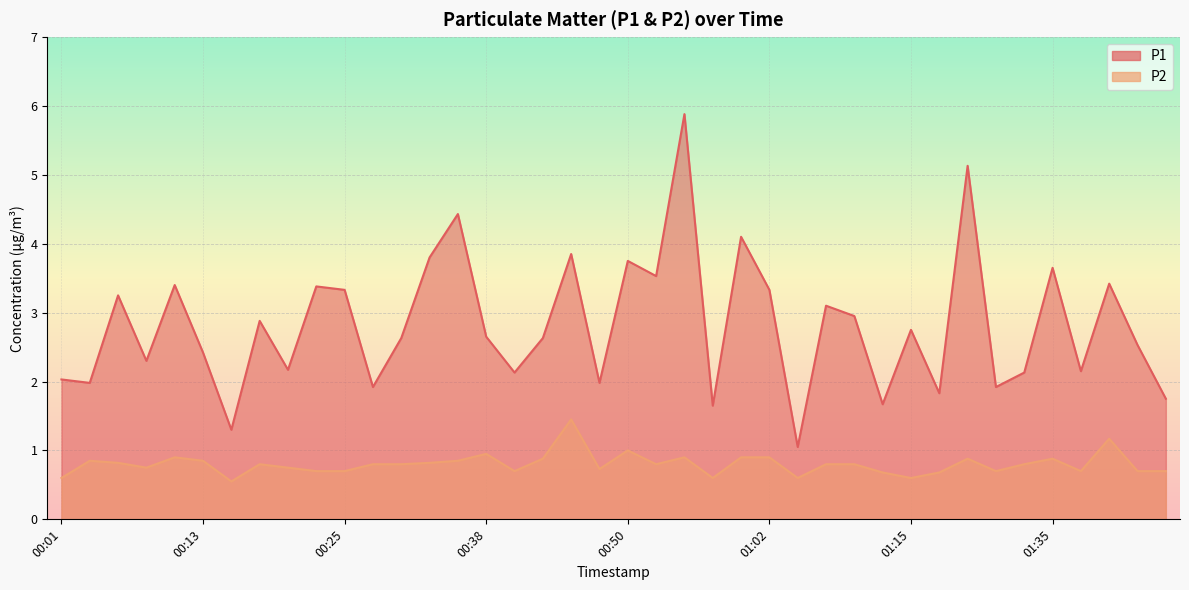

Reading right to left, transcribe all the data shown in this chart.

P1: 1.8	2.5	3.4	2.1	3.6	2.1	1.9	5.1	1.8	2.8	1.7	3.0	3.1	1.1	3.3	4.1	1.6	5.9	3.5	3.8	2.0	3.9	2.6	2.1	2.6	4.4	3.8	2.6	1.9	3.3	3.4	2.2	2.9	1.3	2.4	3.4	2.3	3.2	2.0	2.0
P2: 0.7	0.7	1.2	0.7	0.9	0.8	0.7	0.9	0.7	0.6	0.7	0.8	0.8	0.6	0.9	0.9	0.6	0.9	0.8	1.0	0.7	1.4	0.9	0.7	0.9	0.8	0.8	0.8	0.8	0.7	0.7	0.8	0.8	0.6	0.8	0.9	0.8	0.8	0.8	0.6